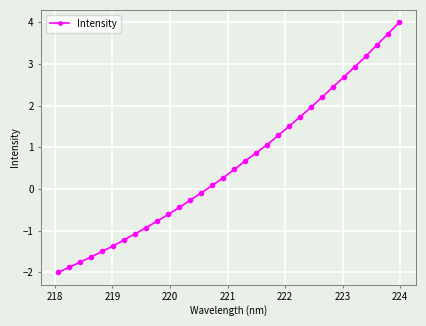

What is the value of the 10th point from the left?

-0.8